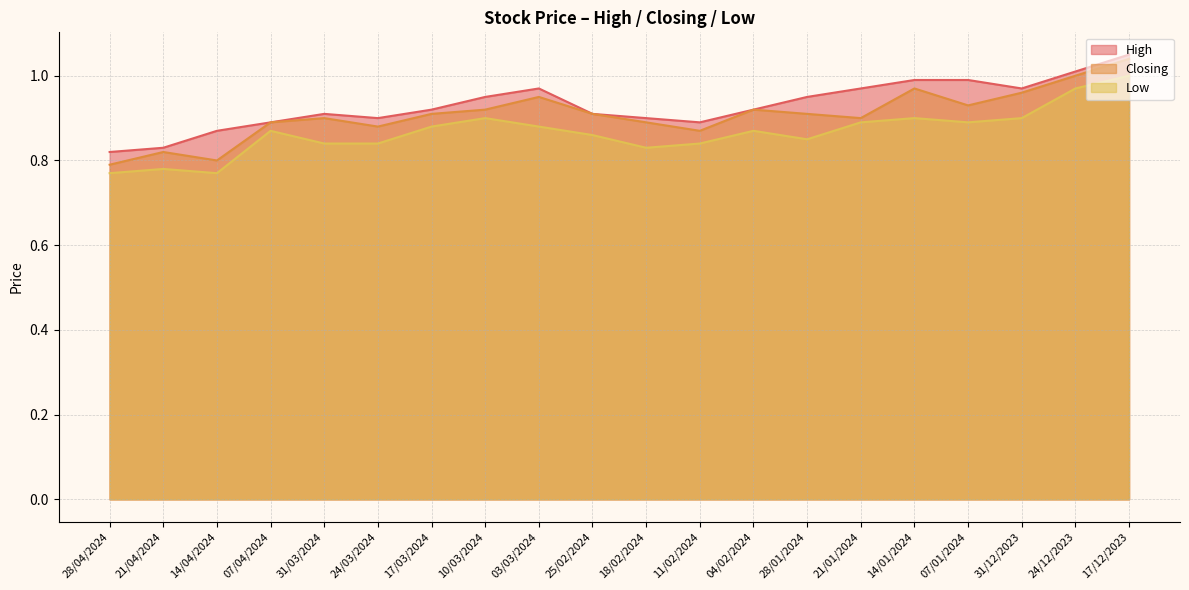

Reading left to right, transcribe all the data shown in this chart.

High: 0.8	0.8	0.9	0.9	0.9	0.9	0.9	0.9	1.0	0.9	0.9	0.9	0.9	0.9	1.0	1.0	1.0	1.0	1.0	1.1
Closing: 0.8	0.8	0.8	0.9	0.9	0.9	0.9	0.9	0.9	0.9	0.9	0.9	0.9	0.9	0.9	1.0	0.9	1.0	1.0	1.0
Low: 0.8	0.8	0.8	0.9	0.8	0.8	0.9	0.9	0.9	0.9	0.8	0.8	0.9	0.8	0.9	0.9	0.9	0.9	1.0	1.0